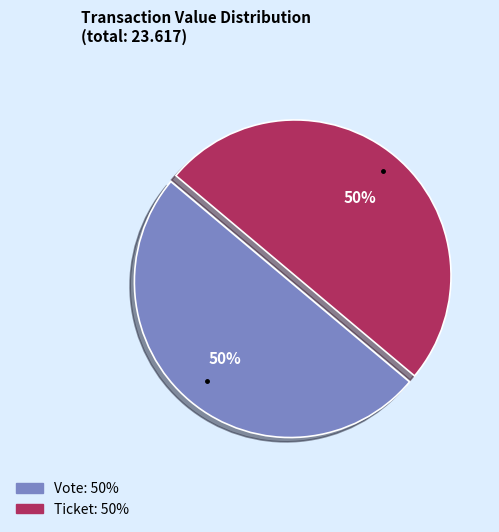

How many slices are in this pie chart?

2